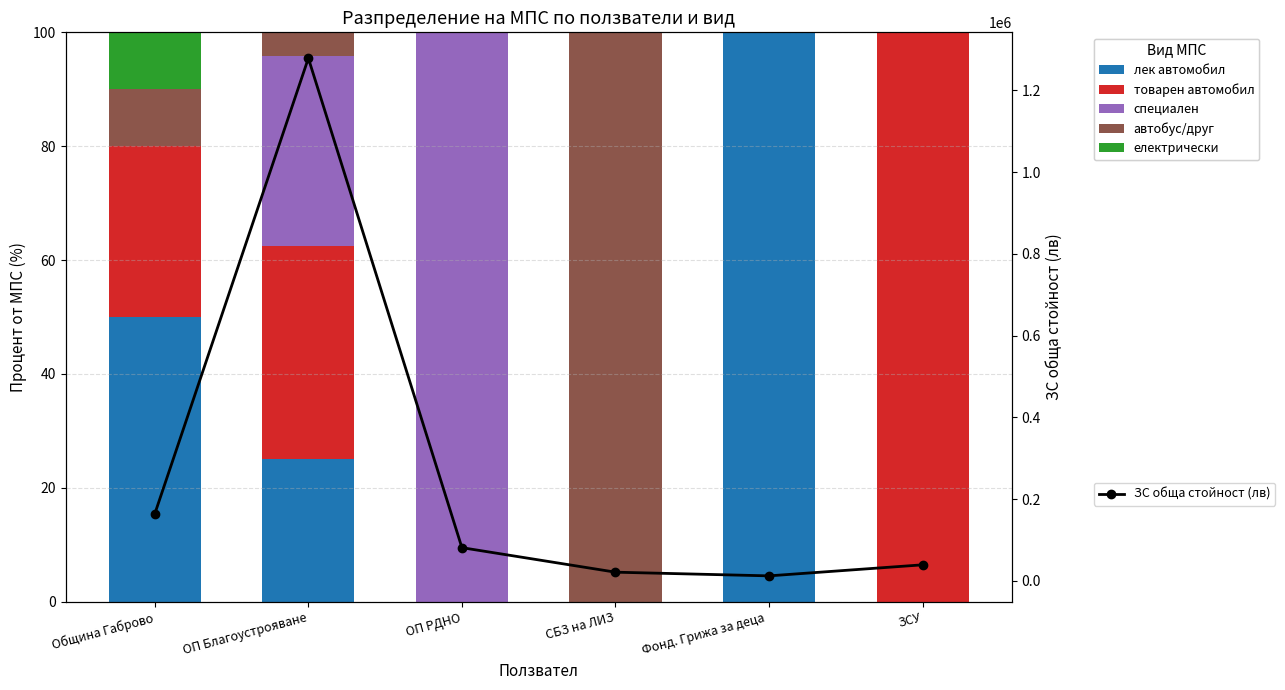

What is the approximate value of ЗС обща стойност (лв) at СБЗ на ЛИЗ?

21000.0